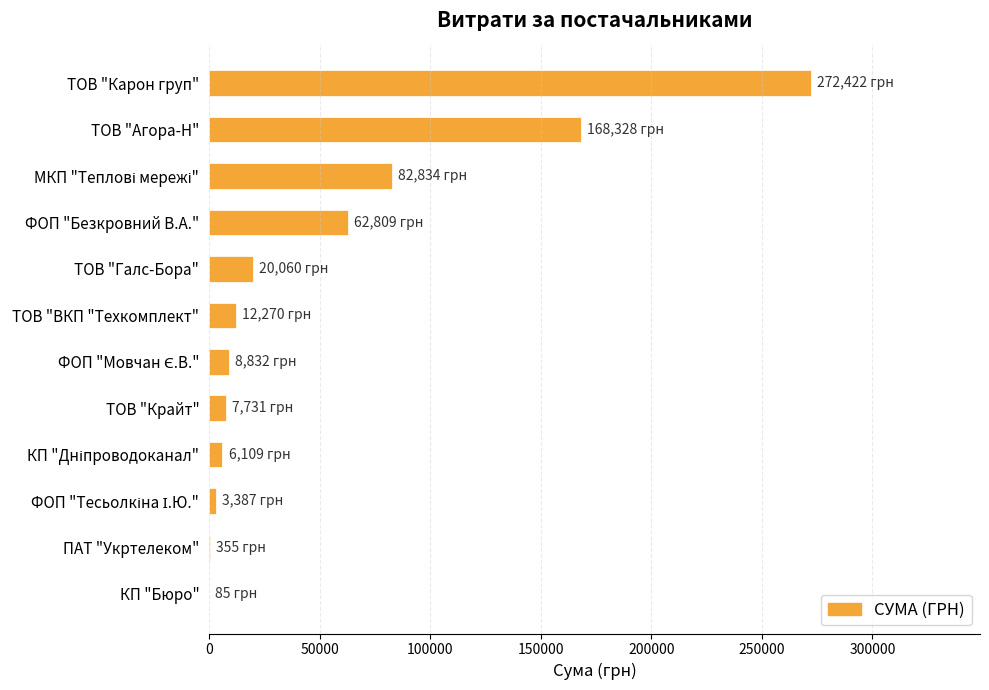

True or false: the data shows 7730.8 at ТОВ "Крайт".

True